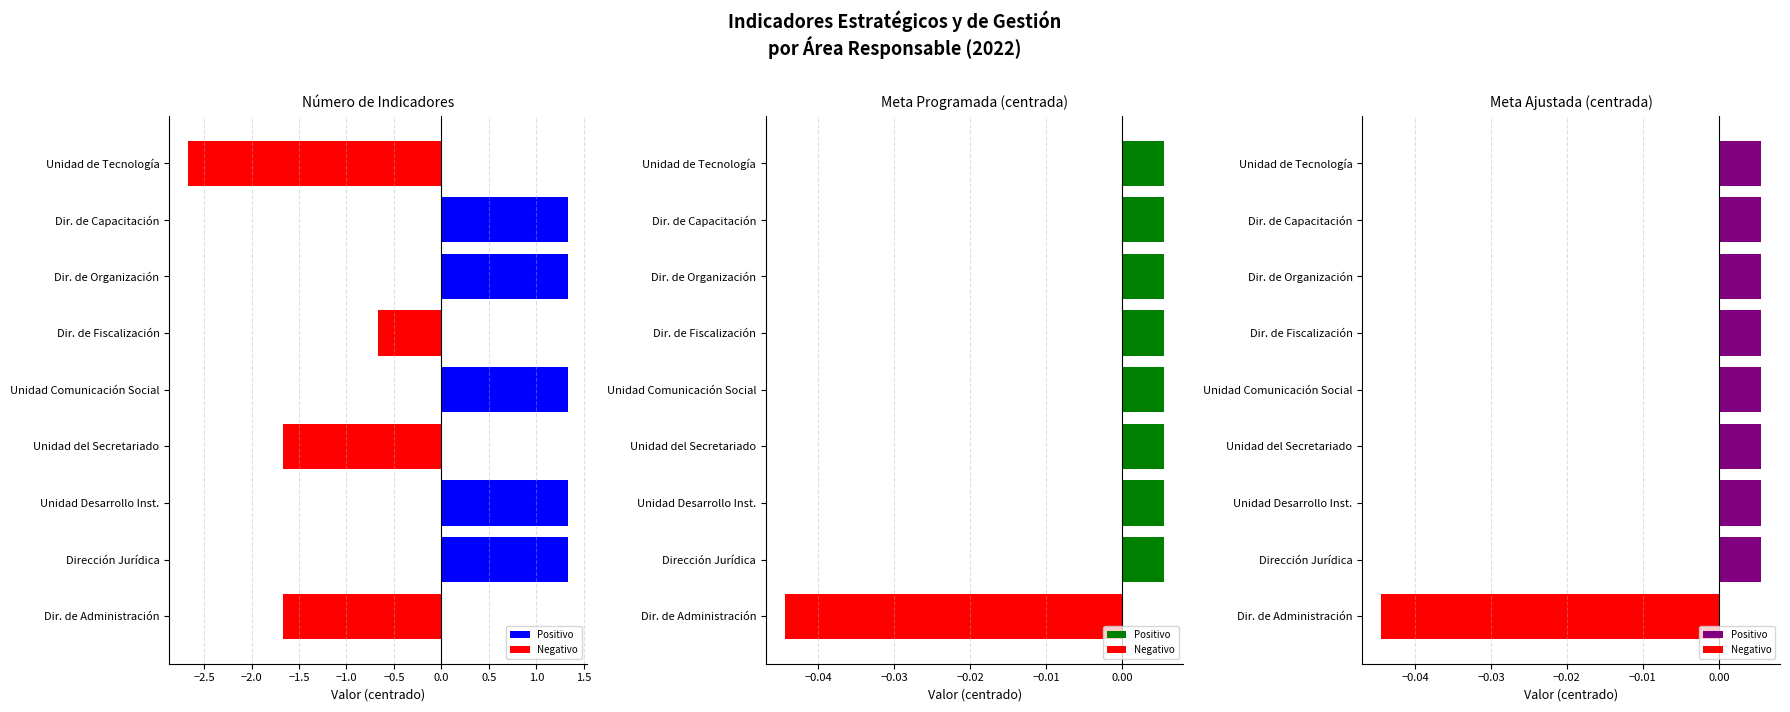

How many values in the Meta Programada (centrada) series are below 0?

1